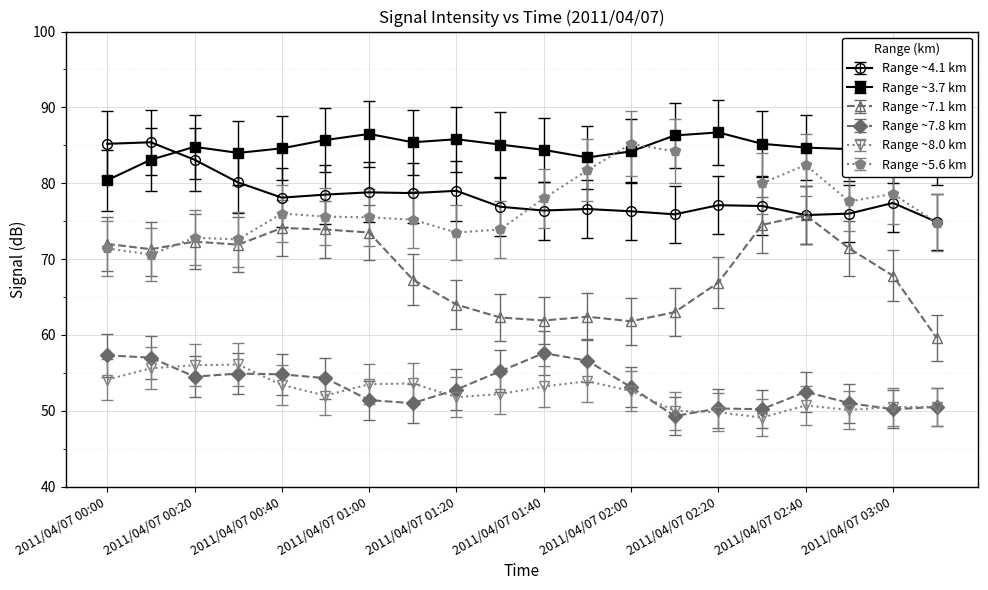

What is the label of the 7th point from the right?

2011/04/07 02:10